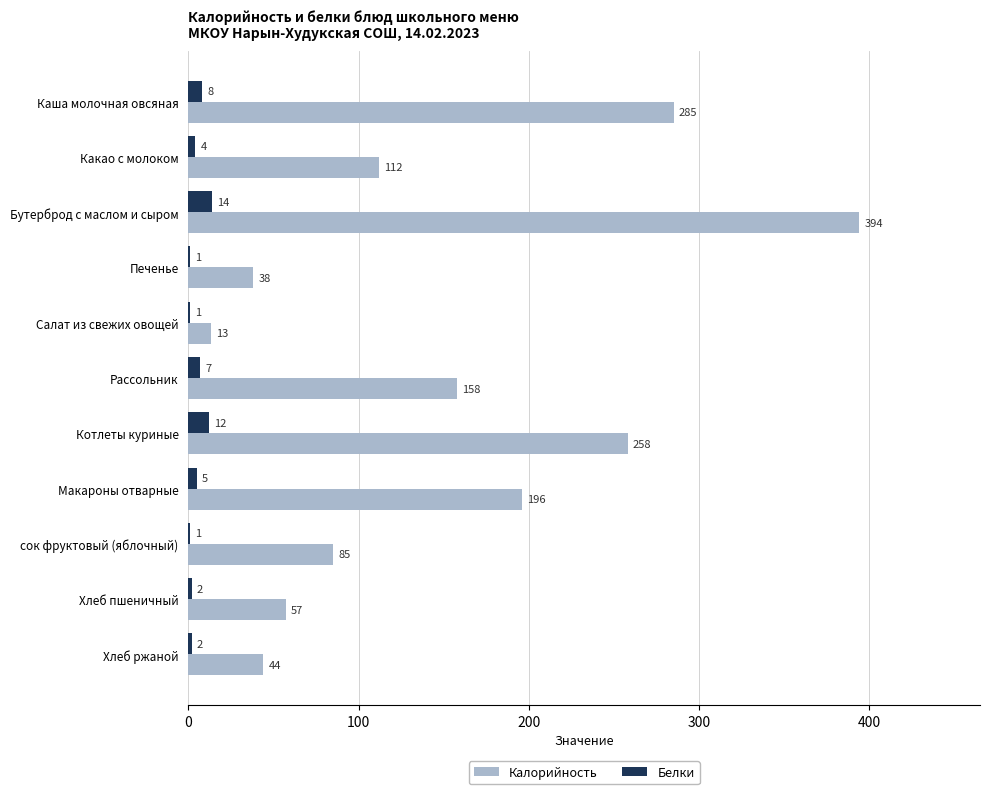

What is the sum of all Калорийность values?

1640